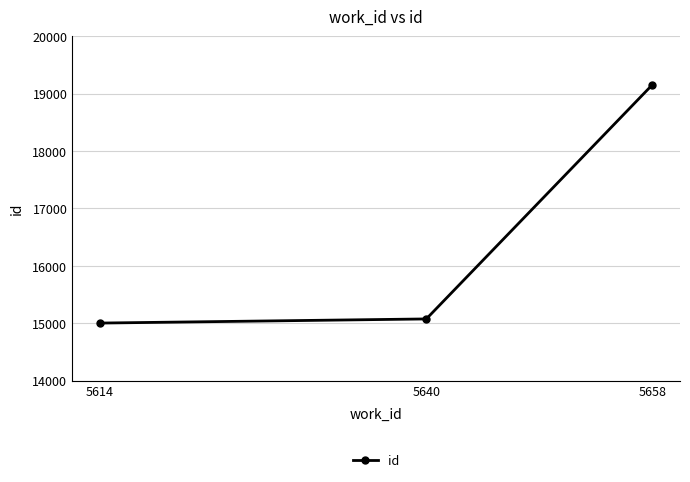

What is the maximum value shown in the chart?

19154